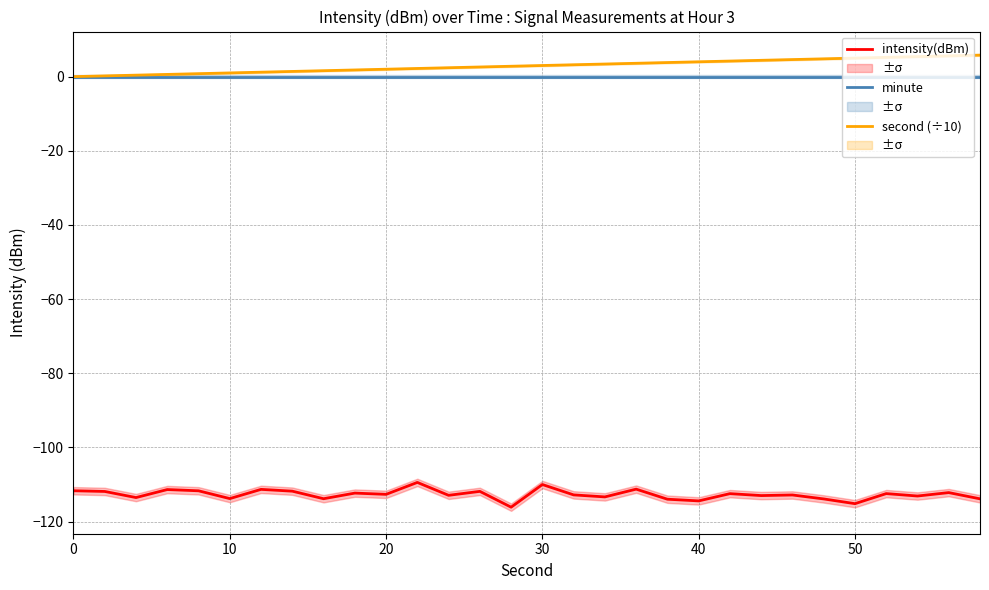

What is the greatest value displayed?

5.8